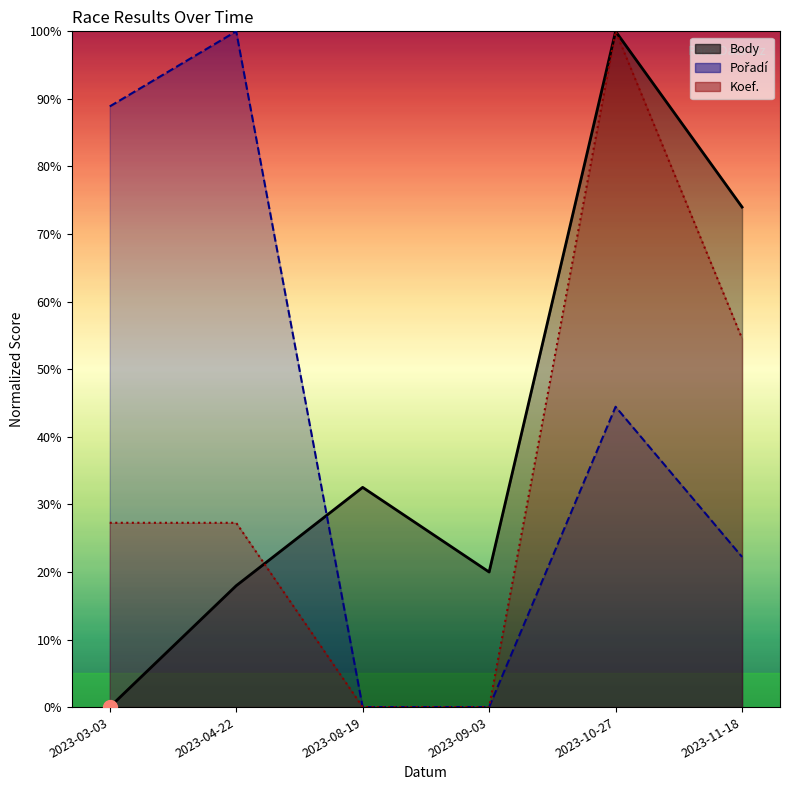

Reading left to right, what are all the values shown in this chart?

Body: 0.0	18.0	32.5	20.0	100.0	74.0
Pořadí: 88.9	100.0	0.0	0.0	44.4	22.2
Koef.: 27.3	27.3	0.0	0.0	100.0	54.5